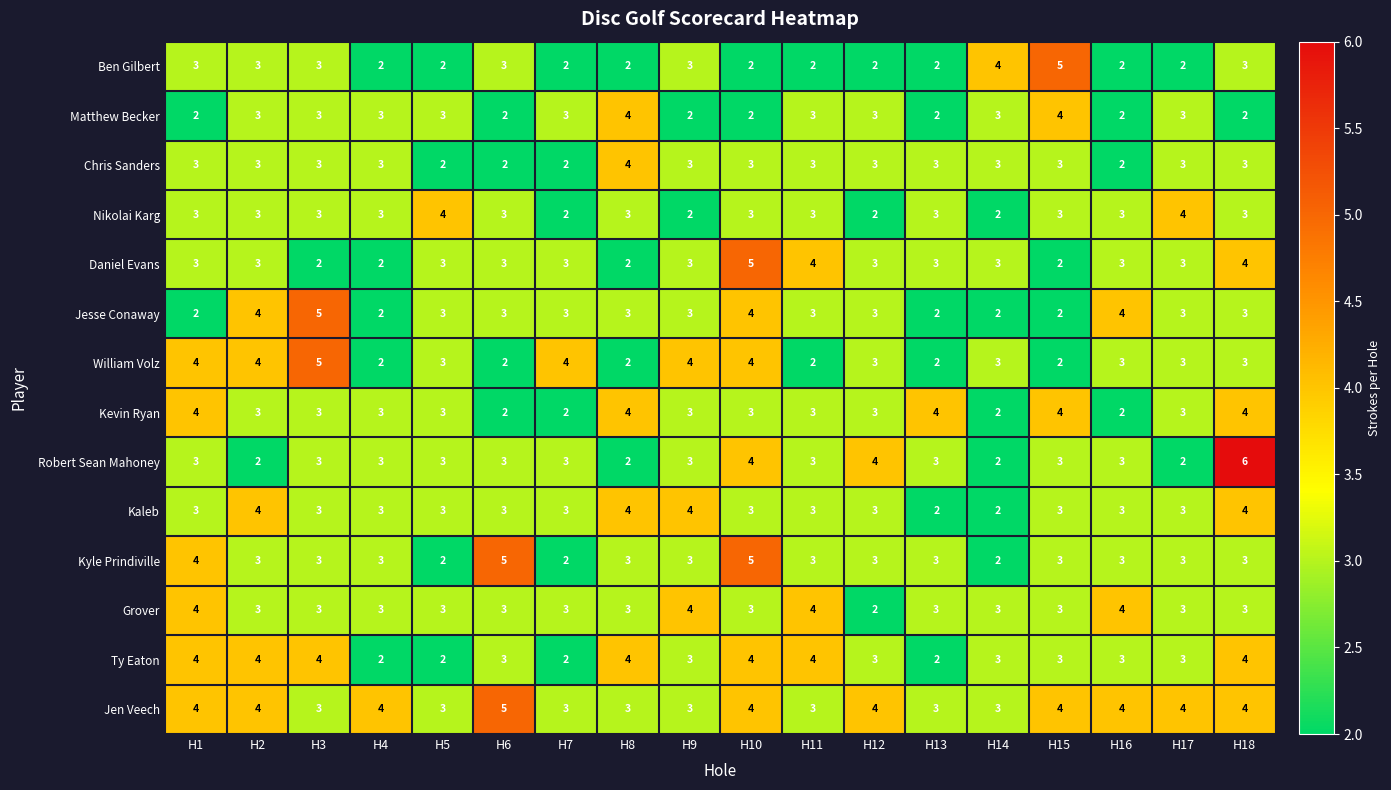

What is the lowest value of the Jen Veech series?

3